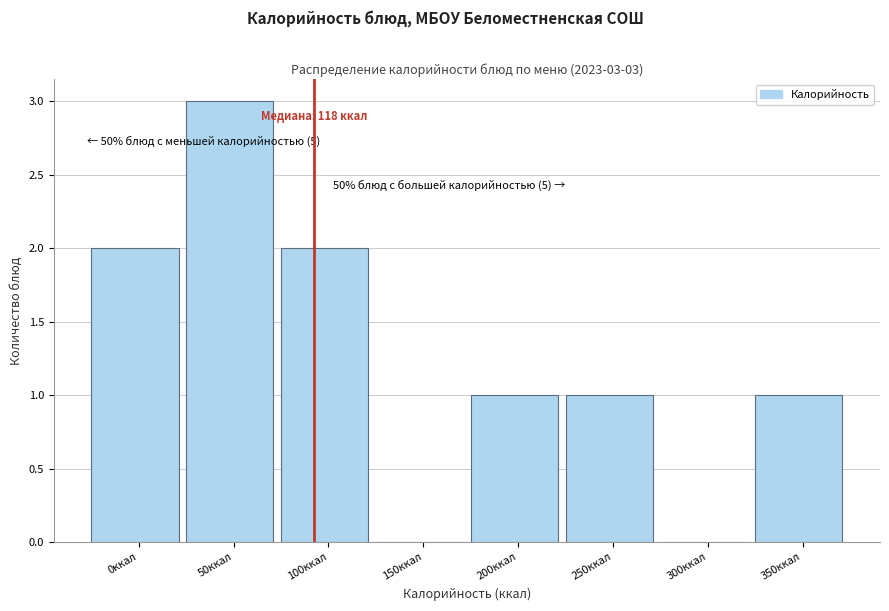

Reading left to right, what are all the values shown in this chart?

0ккал=2	50ккал=3	100ккал=2	150ккал=0	200ккал=1	250ккал=1	300ккал=0	350ккал=1